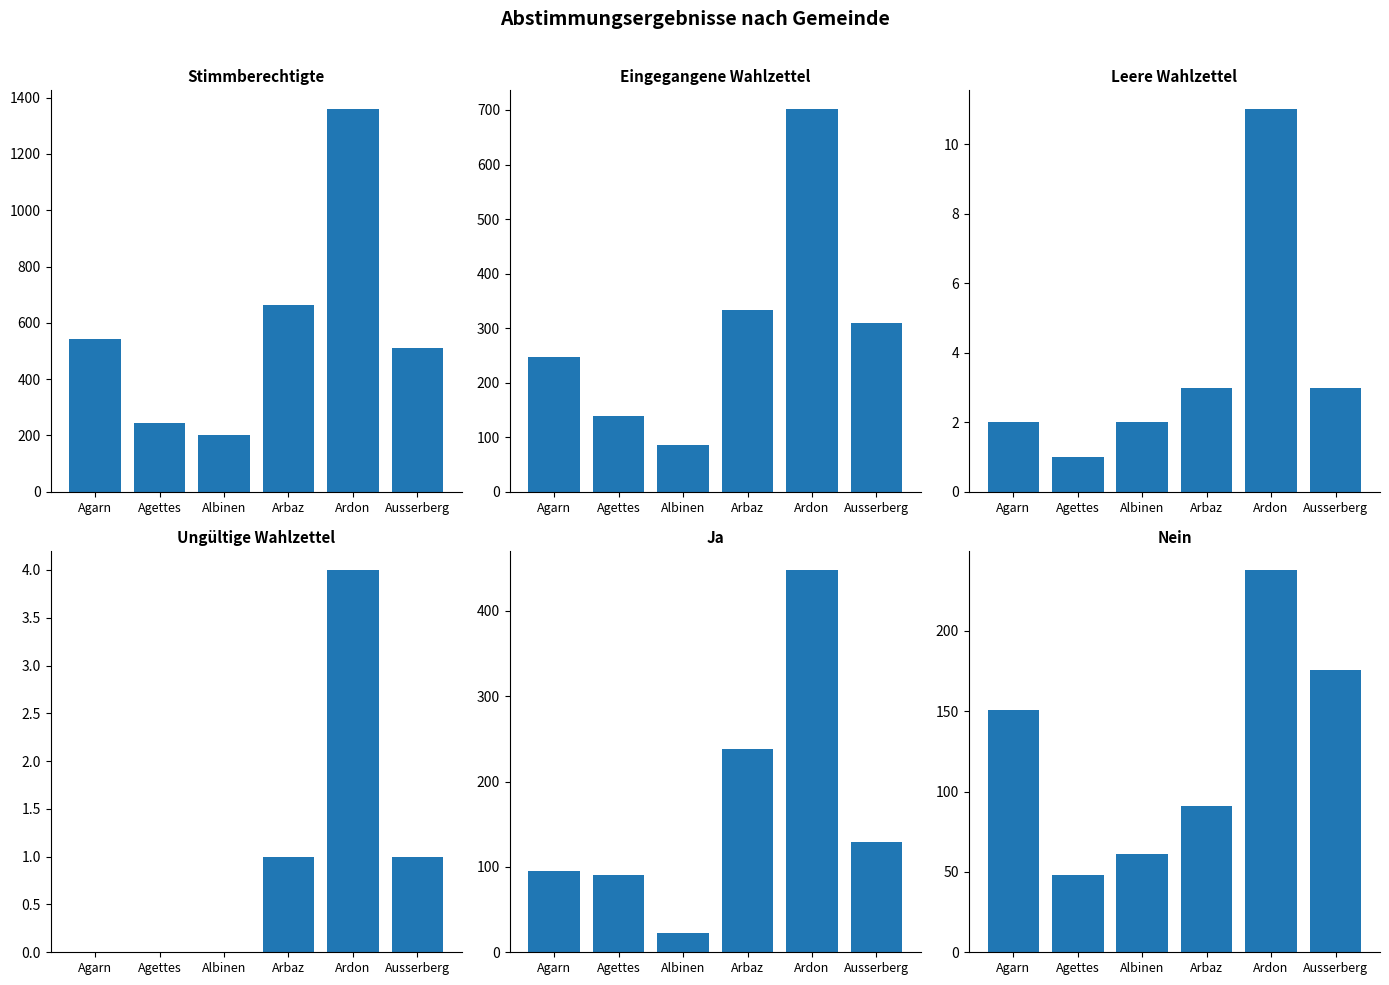

What is the difference between the maximum and minimum values in the Stimmberechtigte series?

1155